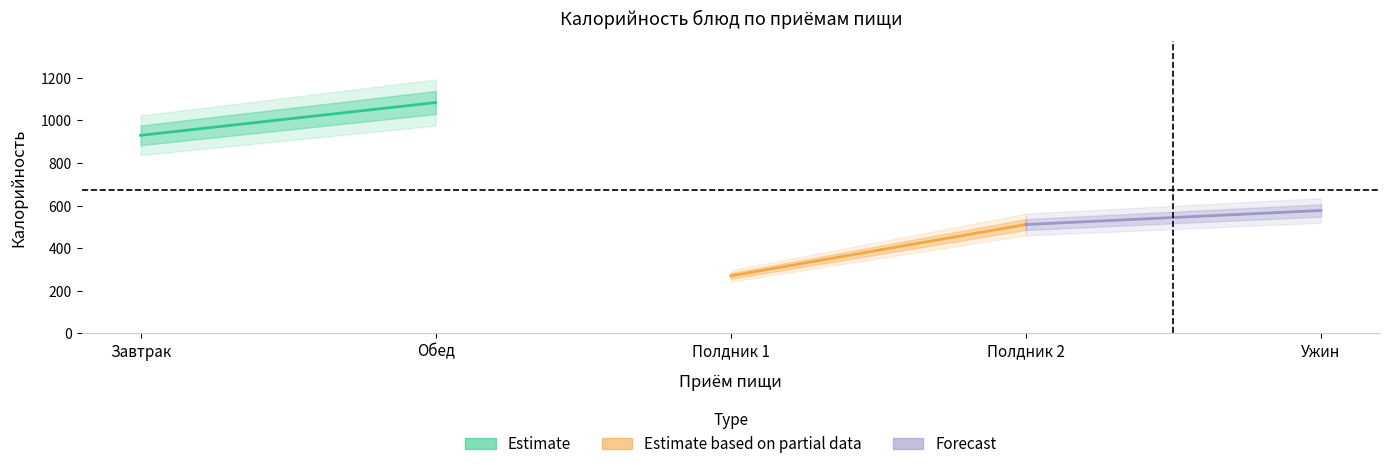

The value of Estimate based on partial data at Полдник 1 is 473.6. True or false?

False